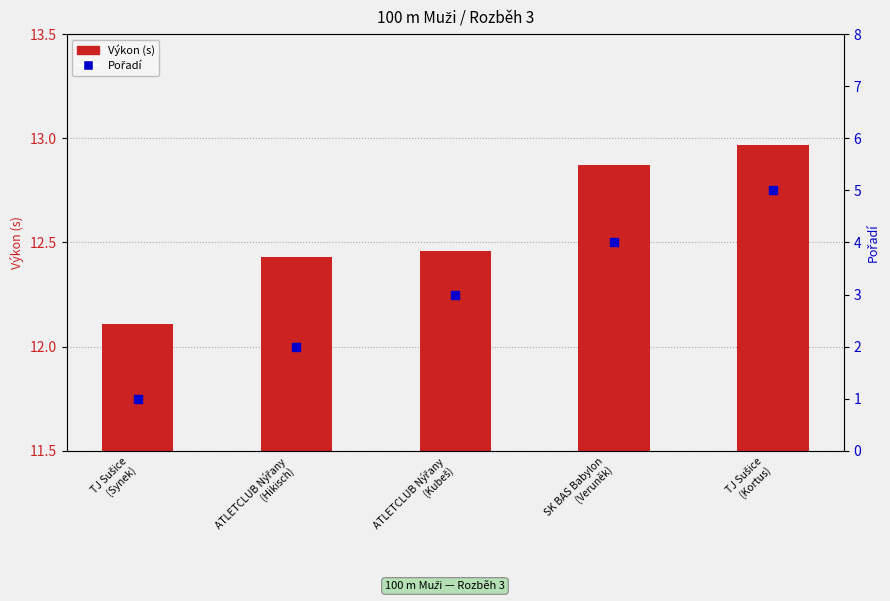

Which series has the largest total across all categories?

Výkon (s)